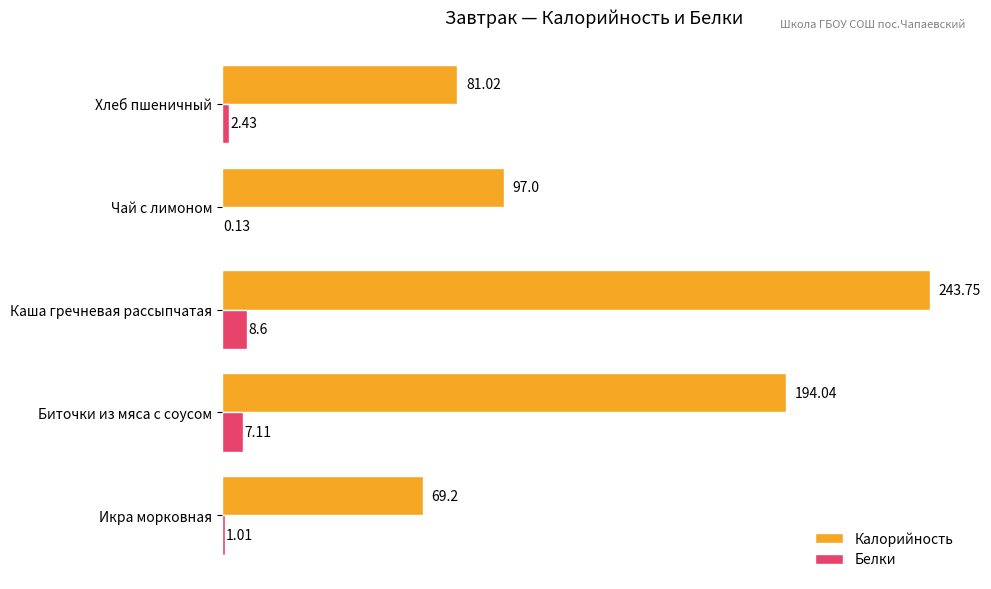

What is the sum of the Белки values at Икра морковная and Хлеб пшеничный?

3.4